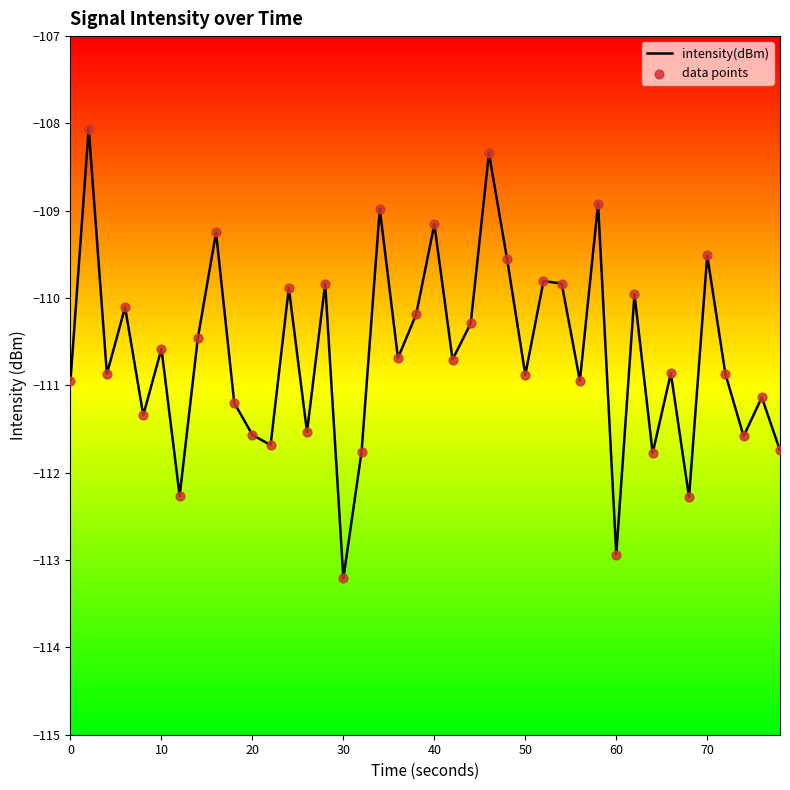

What is the difference between the maximum and minimum values?

5.1